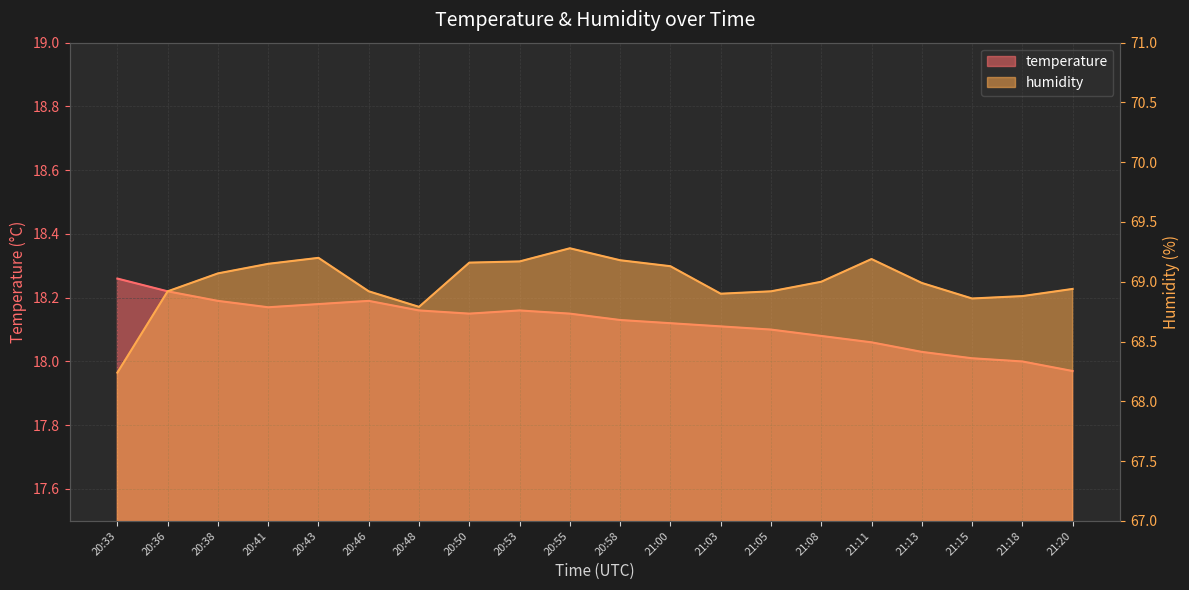

Does the chart have visible grid lines?

Yes